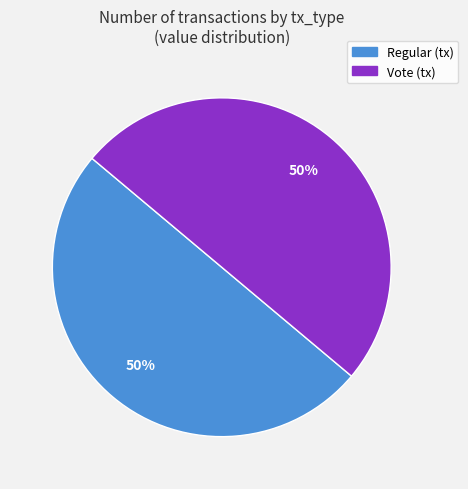

Is the sum of Vote (tx) and Regular (tx) greater than half?

Yes